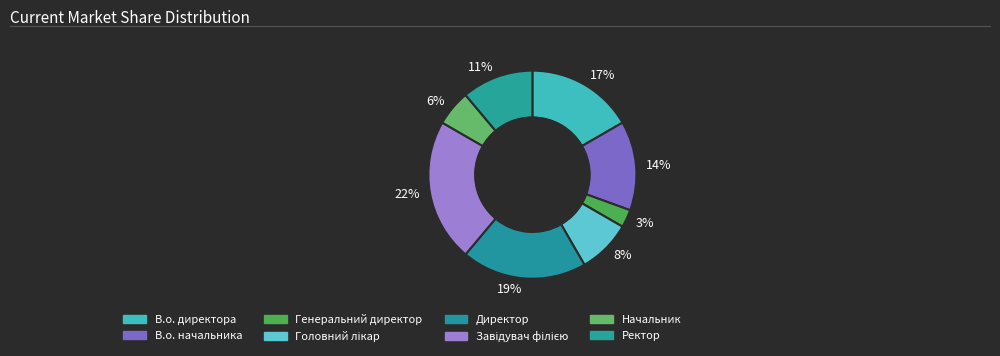

Does 11% account for over 50% of the chart?

No